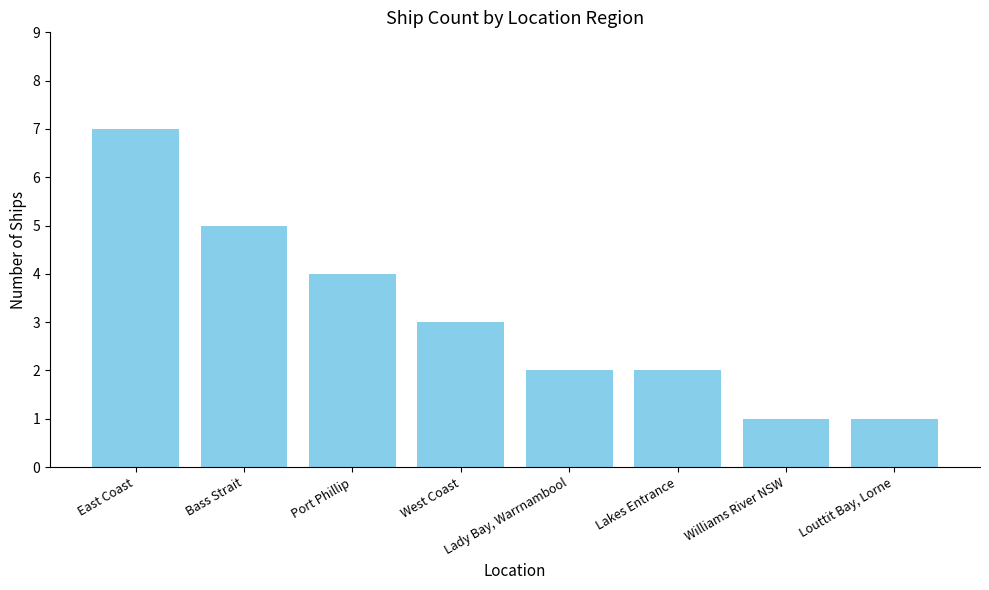

What is the greatest value displayed?

7